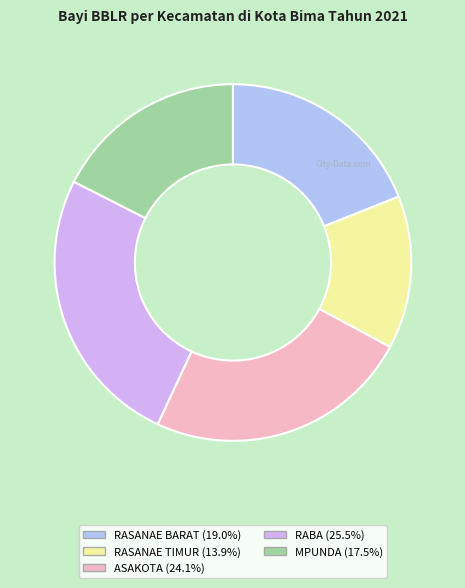

Is there a majority slice in this chart?

No